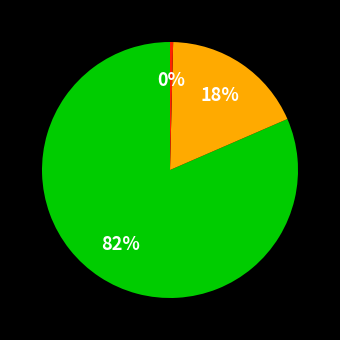

To the nearest percent, what is the average slice percentage?

33%